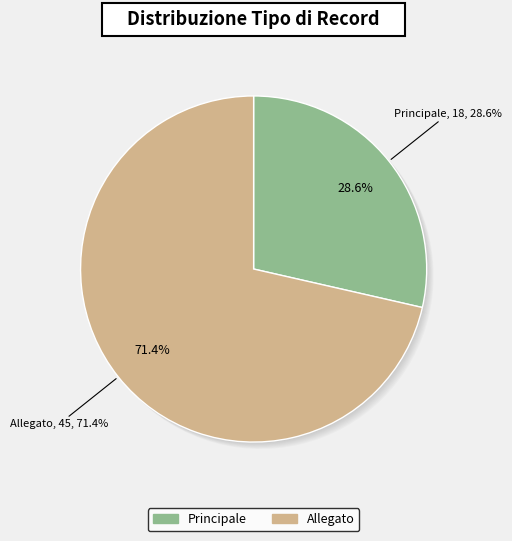

Rank the categories by value from highest to lowest.

Allegato, Principale